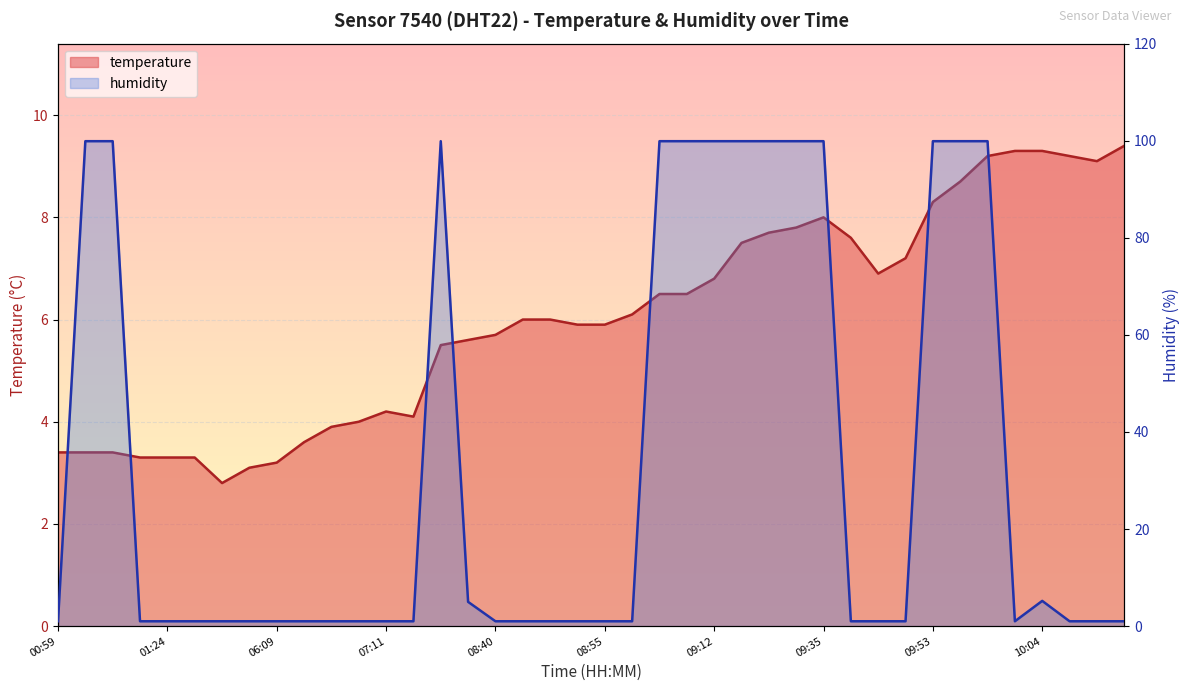

What is the label of the 37th point from the right?

01:21